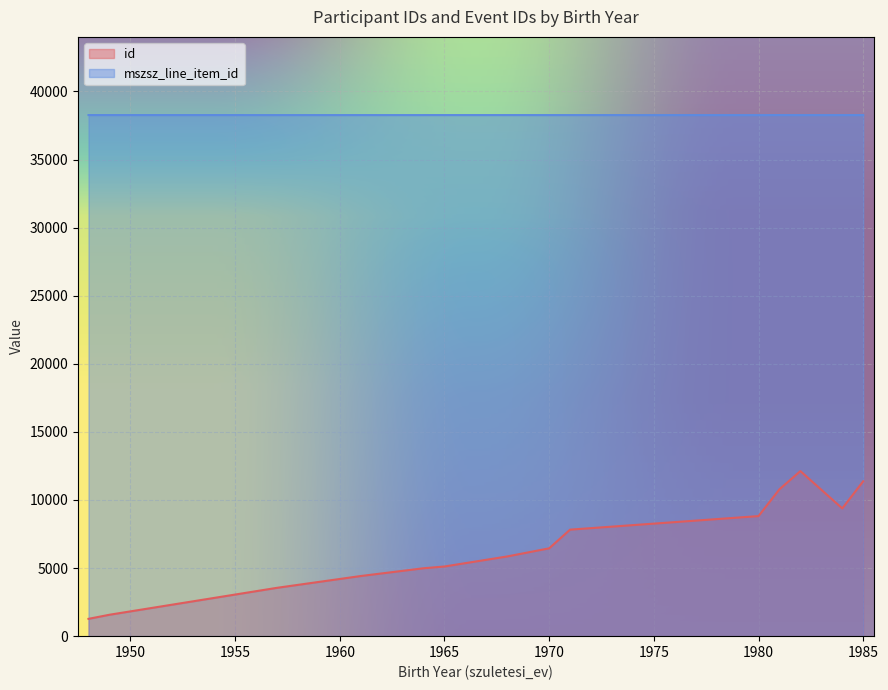

What is the smallest value displayed?

1272.0